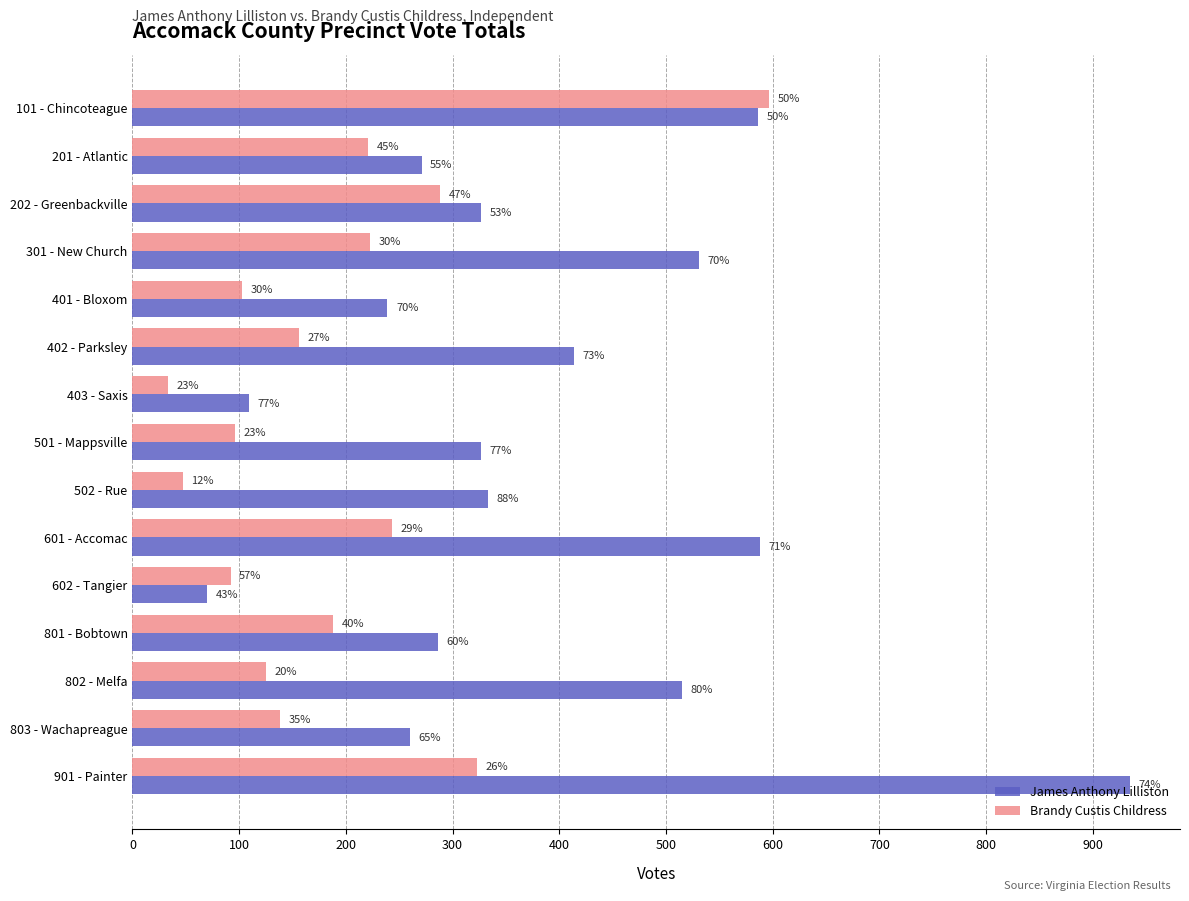

What are all the series names shown in the legend?

James Anthony Lilliston, Brandy Custis Childress